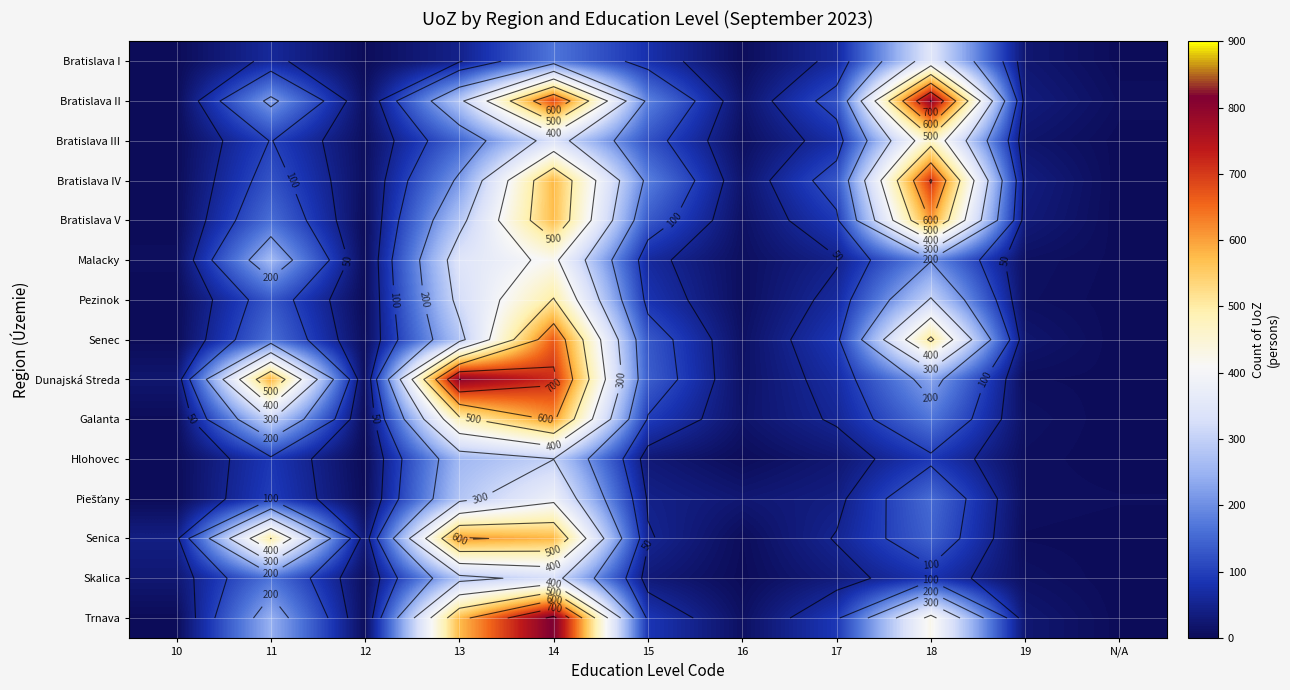

Is the value of Bratislava I at 16 greater than the value of Malacky at 17?

No